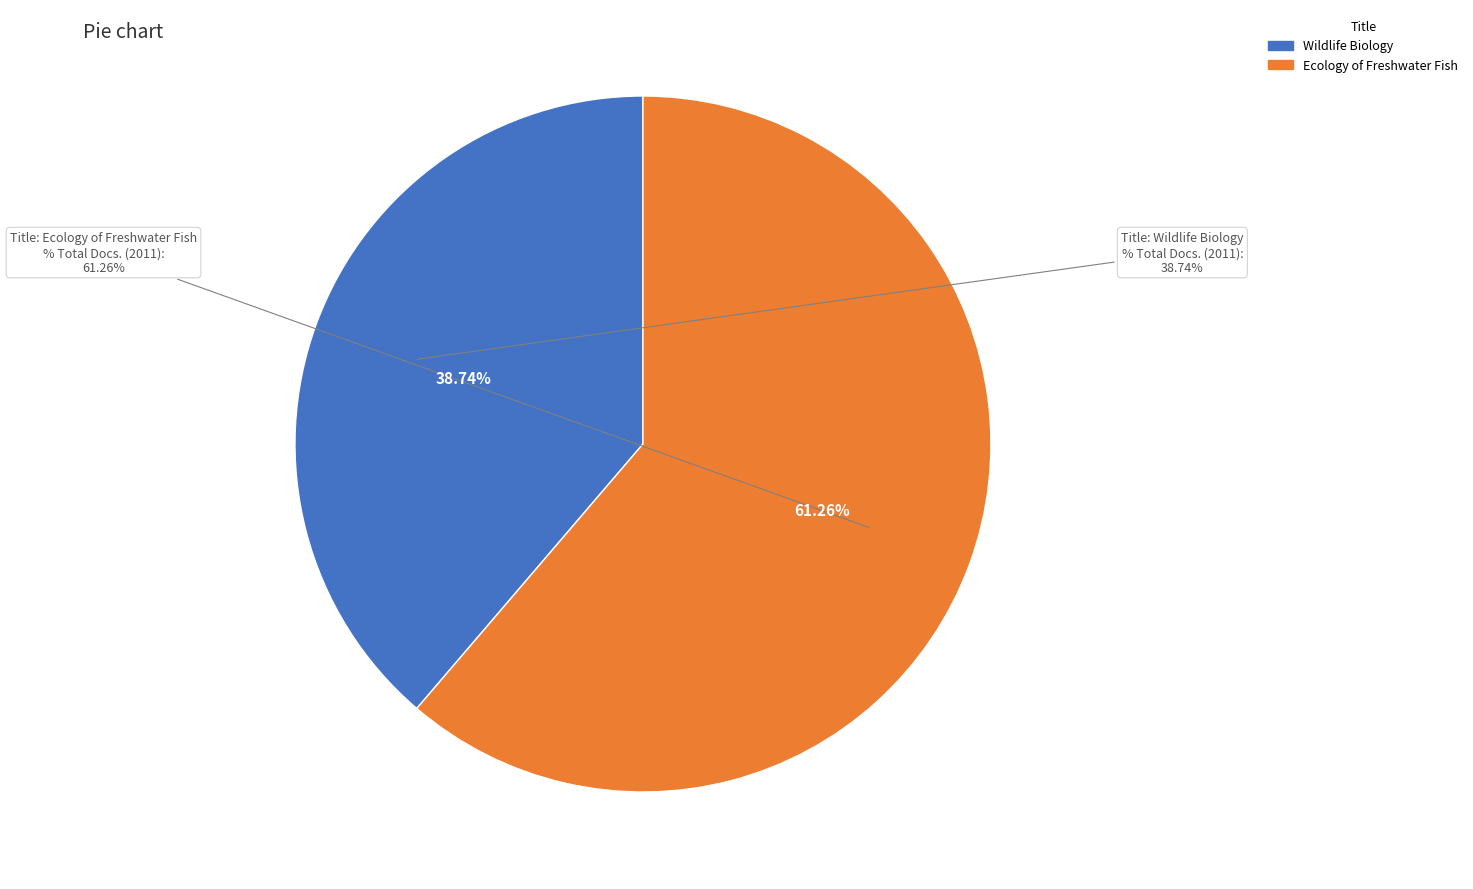

What is the largest slice in the pie chart?

Ecology of Freshwater Fish